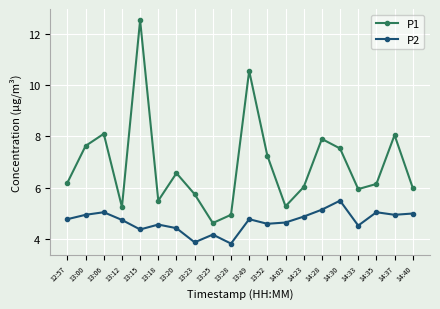

Is it true that P2 equals 7.5 at 13:20?

False